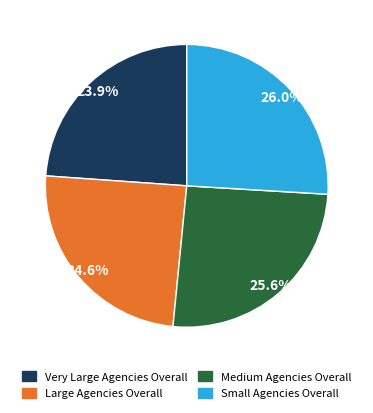

Between Small Agencies Overall and Large Agencies Overall, which is larger?

Small Agencies Overall